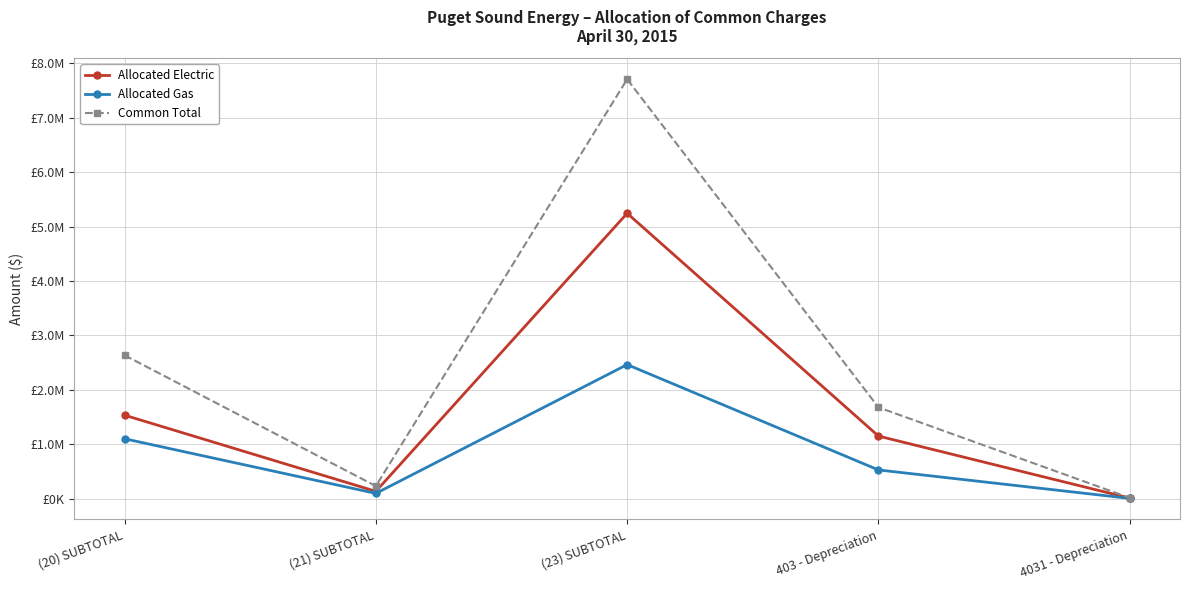

Which series changed the most between (20) SUBTOTAL and 4031 - Depreciation?

Common Total